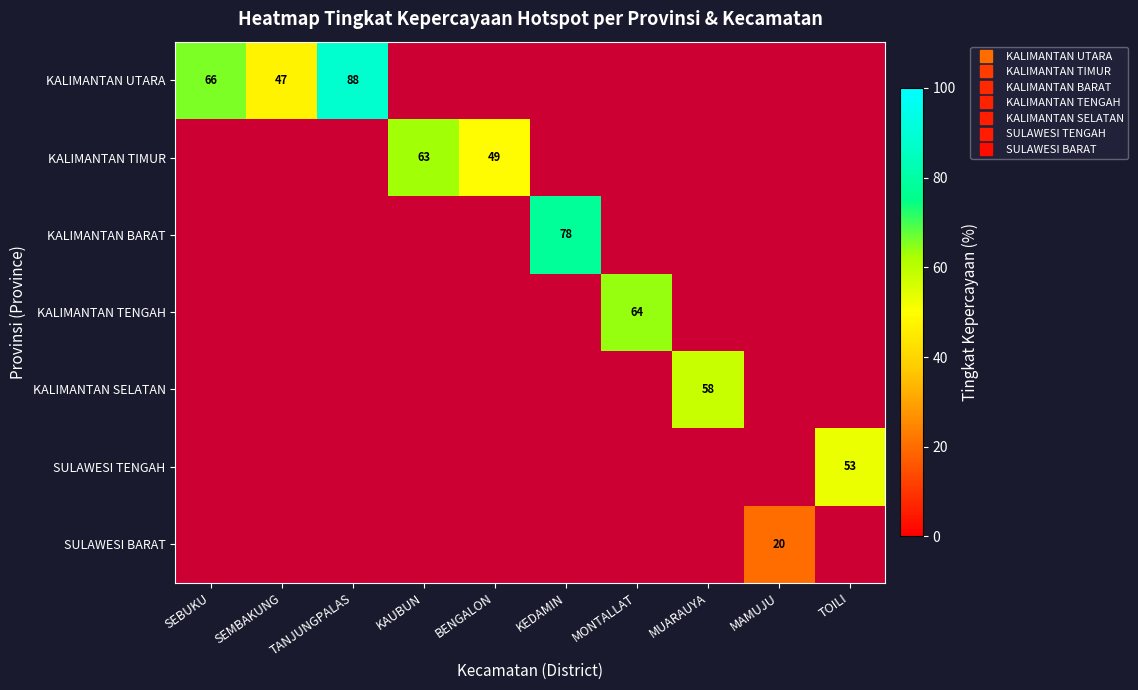

Count the number of data series in this chart.

7